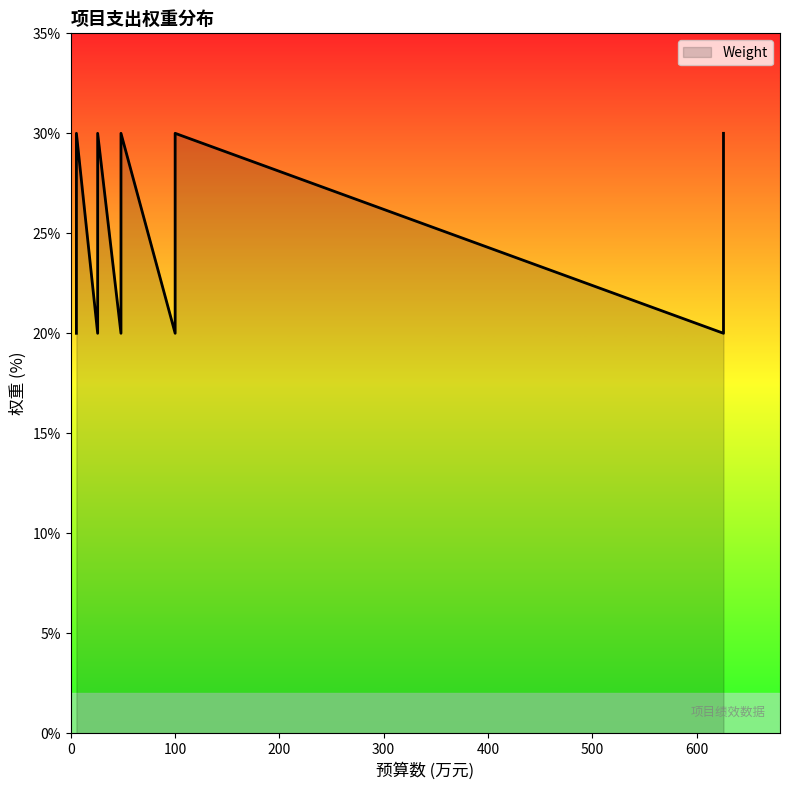

Read the value at 100.

20